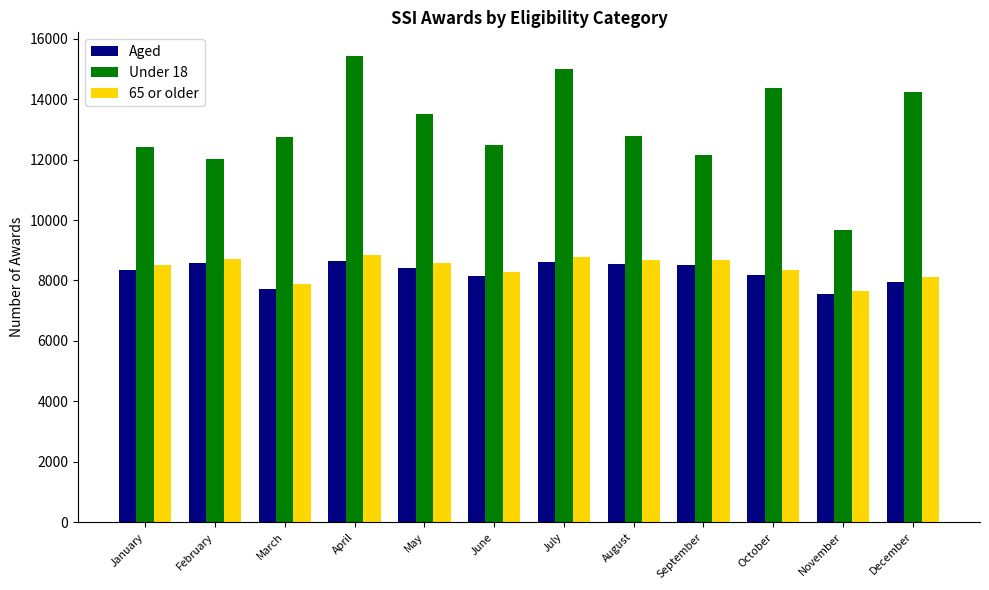

At how many categories does at least one series exceed 9079?

12